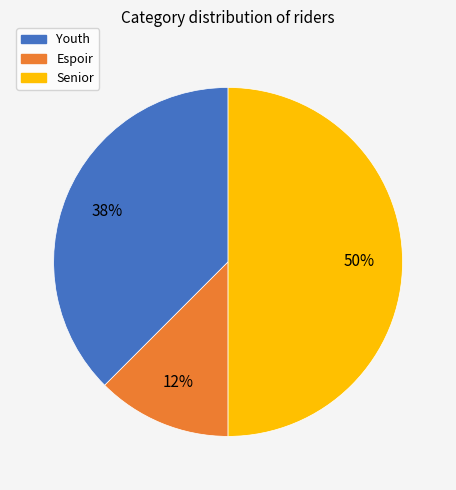

Rank the categories by value from highest to lowest.

Senior, Youth, Espoir